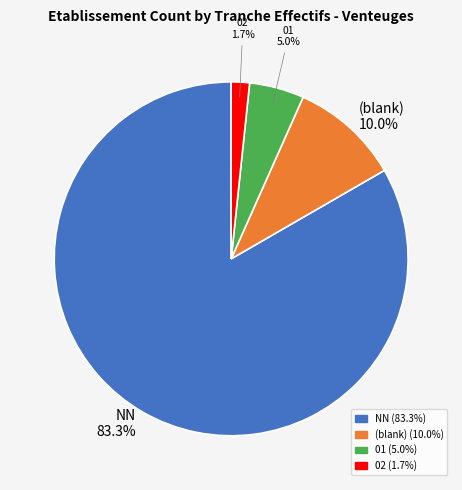

Is there any slice that represents more than half of the pie?

Yes